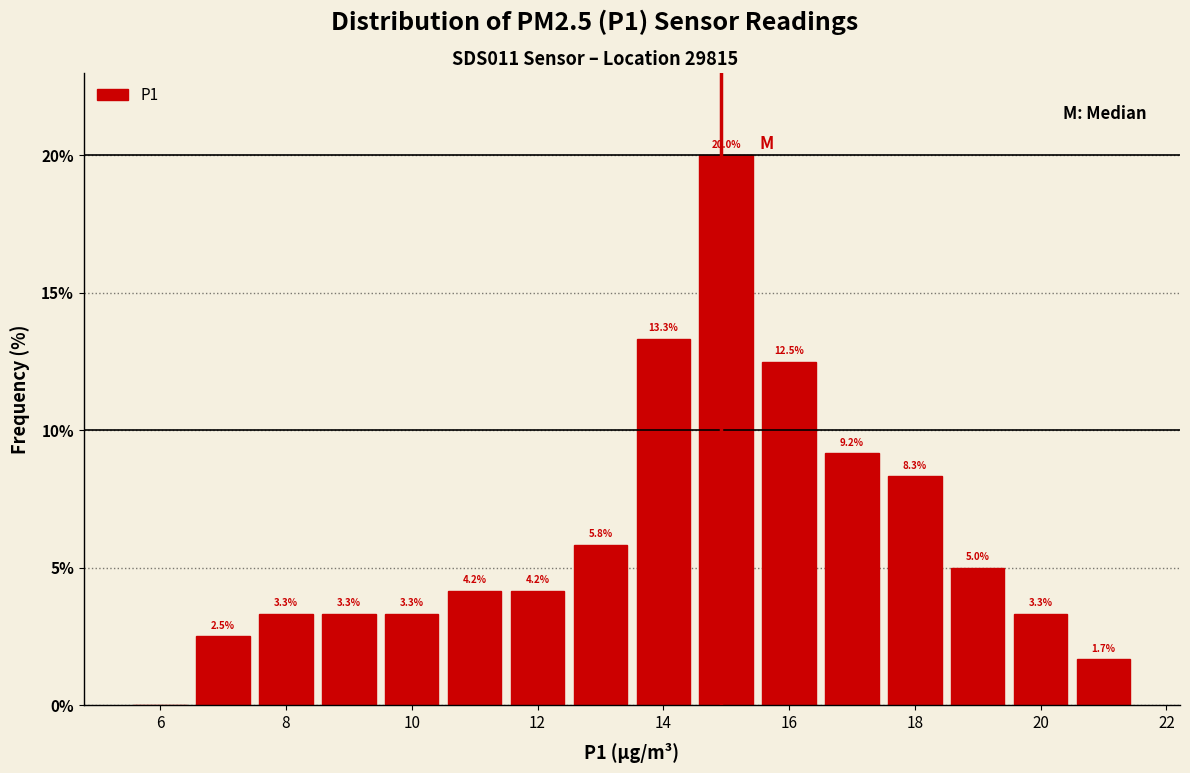

Over which range of the x-axis is the bar tallest?

14.5 to 15.5